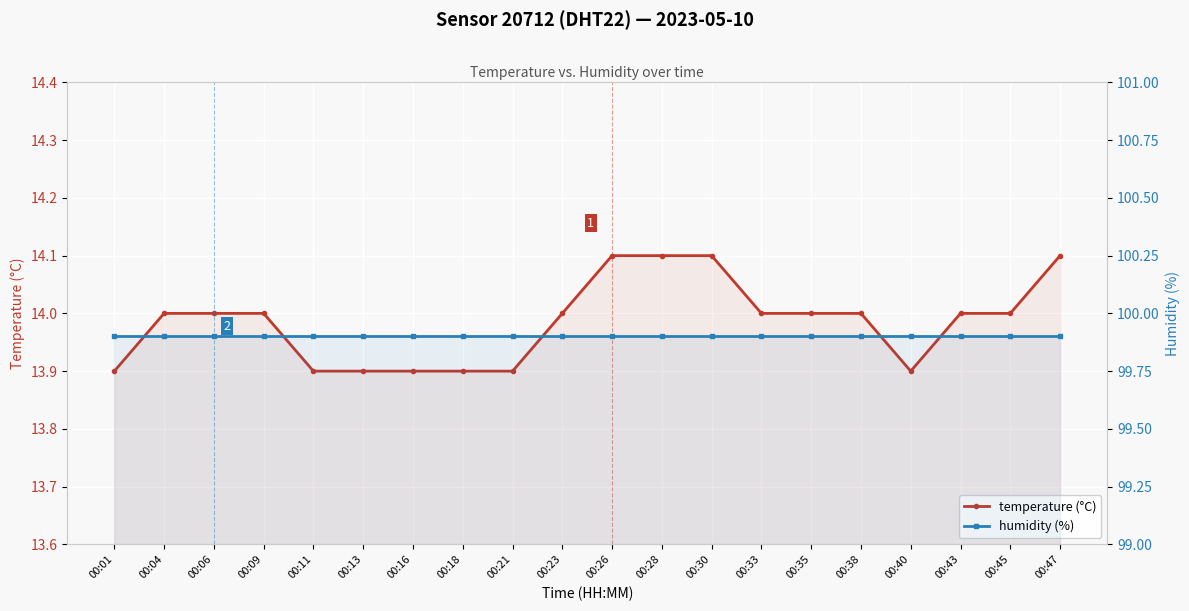

What are all the series names shown in the legend?

temperature (°C), humidity (%)